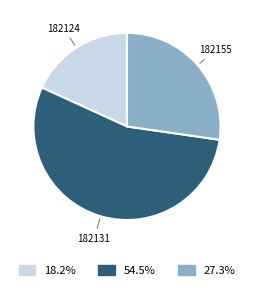

Is there any slice that represents more than half of the pie?

Yes